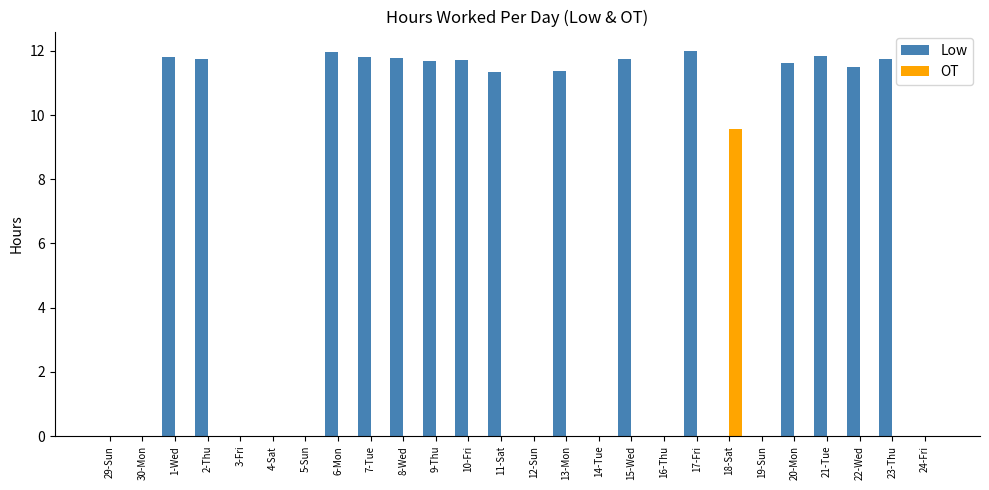

Does the chart contain stacked bars?

No